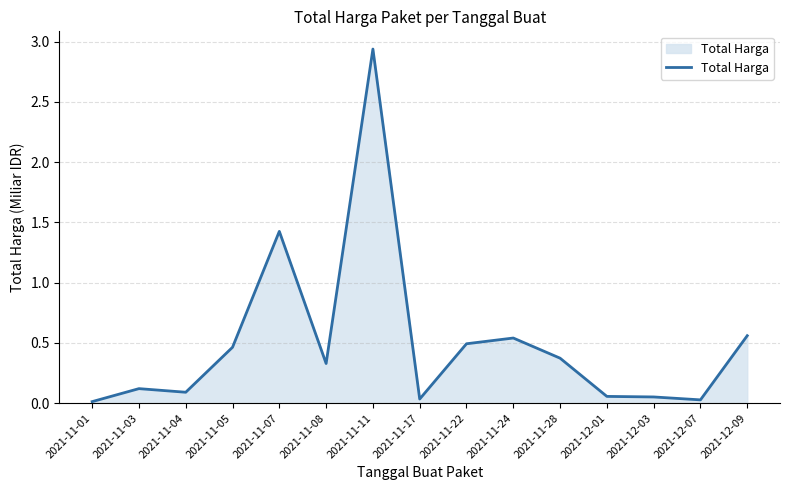

The chart shows a value of 4.7 at 2021-11-11. True or false?

False